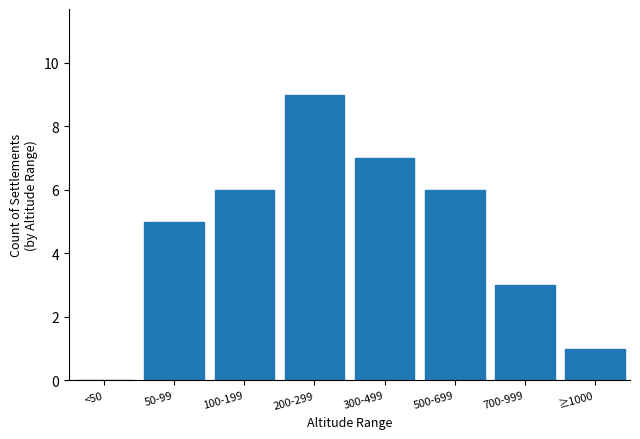

Reading right to left, extract all data points from this chart.

≥1000=1	700-999=3	500-699=6	300-499=7	200-299=9	100-199=6	50-99=5	<50=0